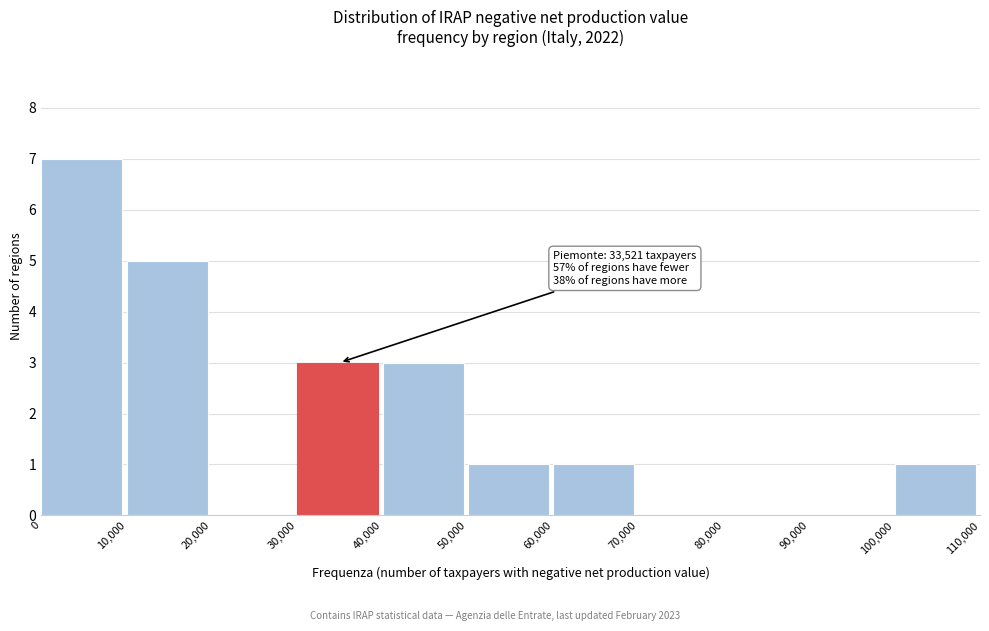

Which range on the x-axis has the tallest bar?

0 to 10,000